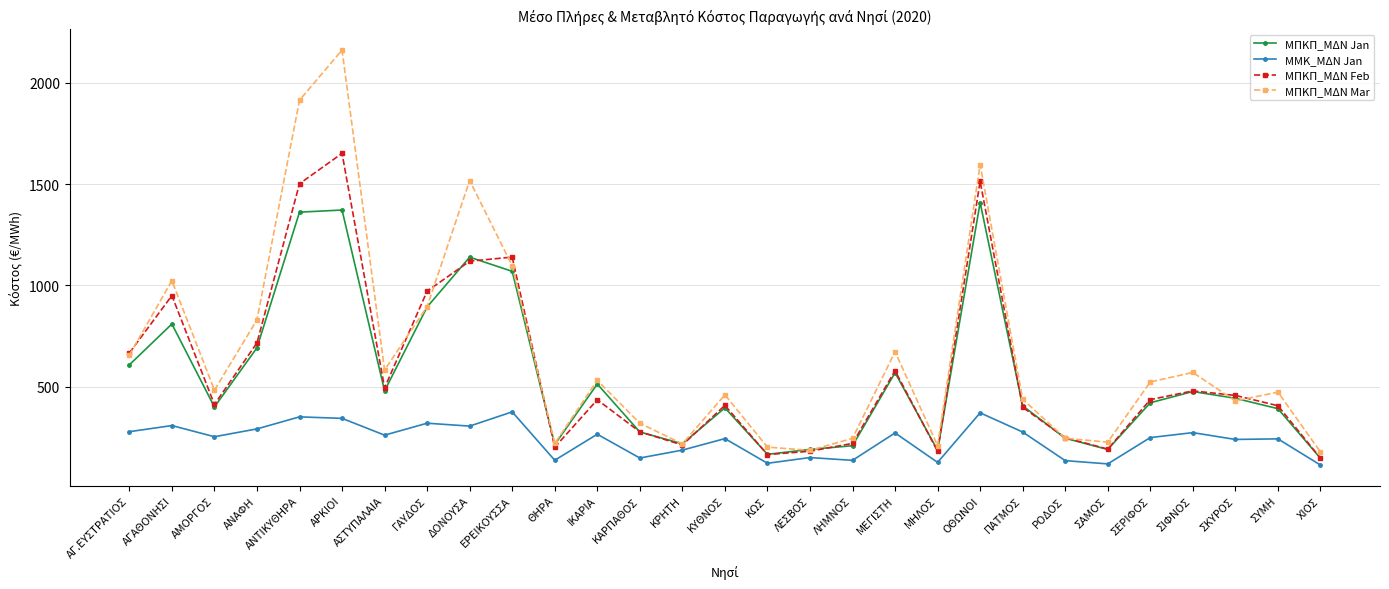

What position from the right is ΑΝΑΦΗ?

26